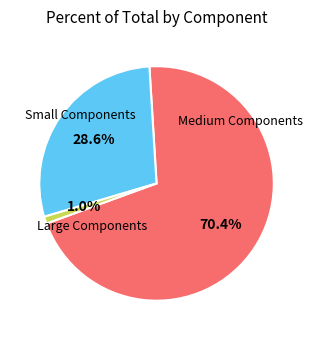

Count the number of slices in the pie.

3